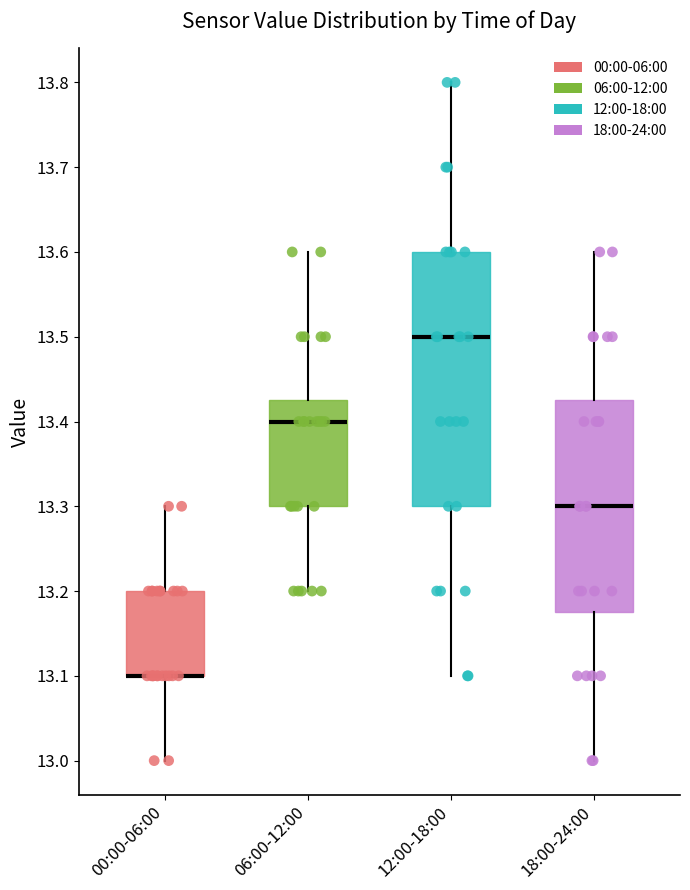

Comparing the boxes themselves (not the whiskers), which one is the tallest?

12:00-18:00